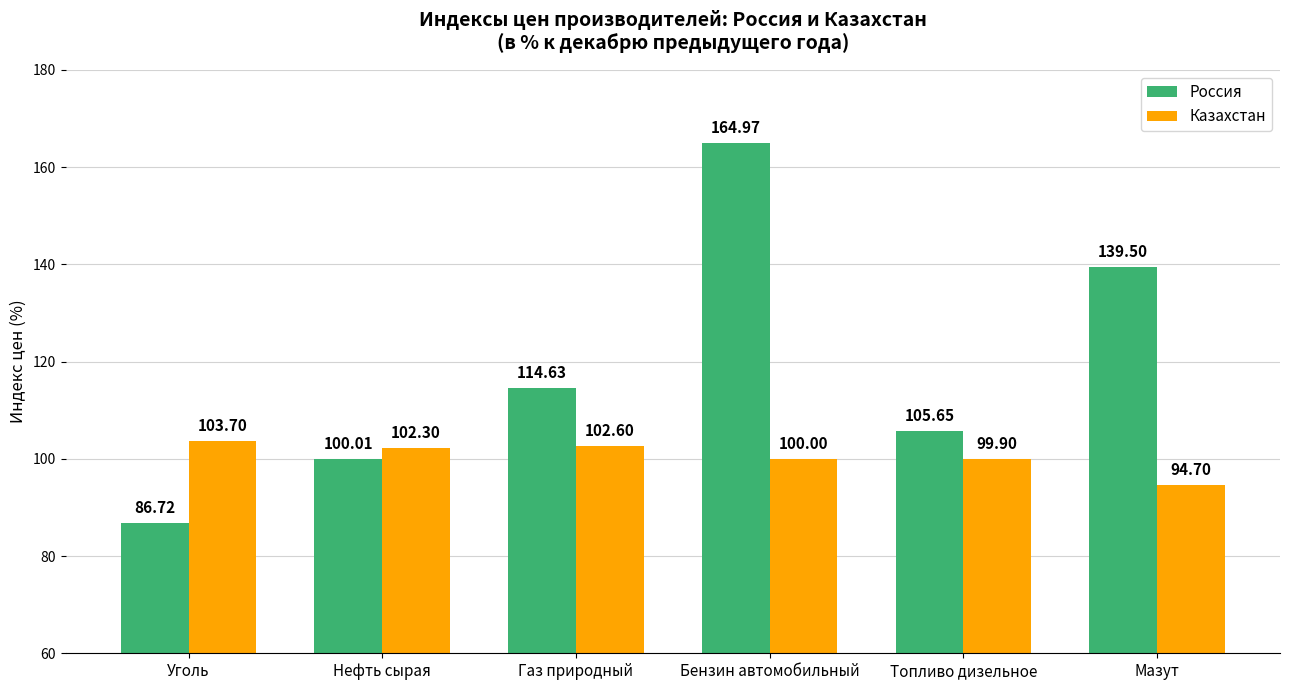

What are all the series names shown in the legend?

Россия, Казахстан